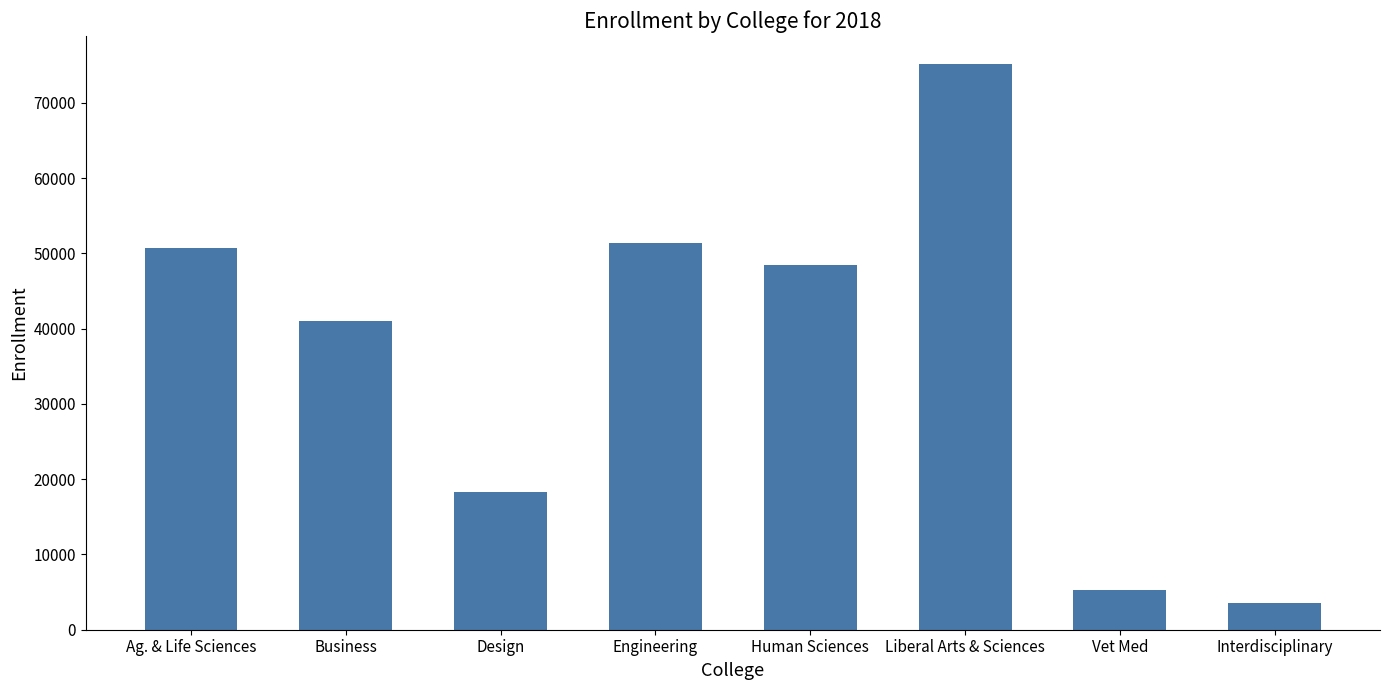

Is it true that the value at Human Sciences is 48409?

True